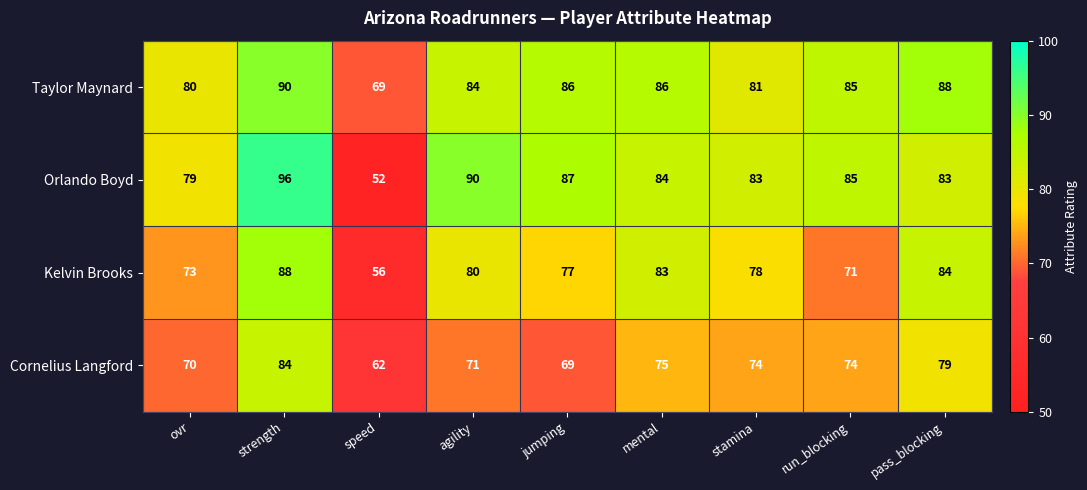

At which category is the sum across all series the highest?

strength